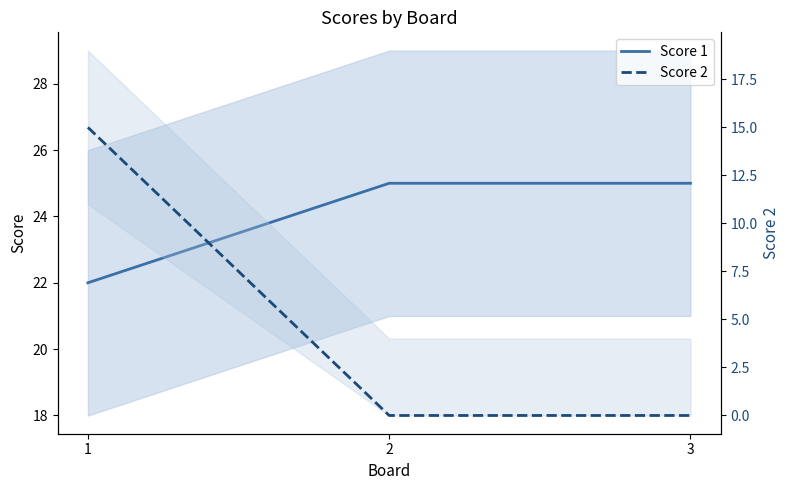

How many lines are shown in the chart?

2